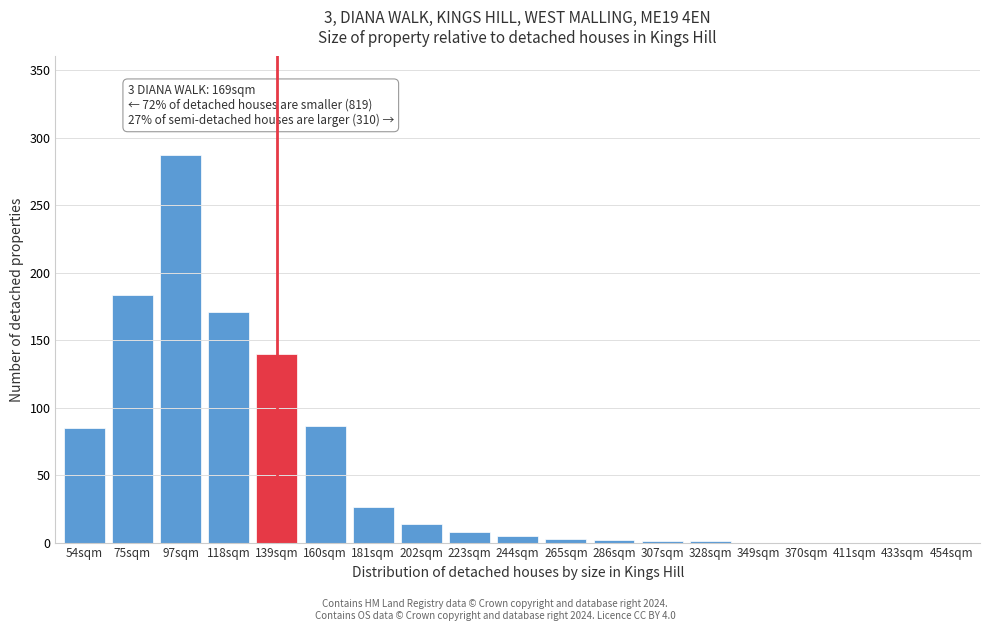

What is the sum of all values?

1012